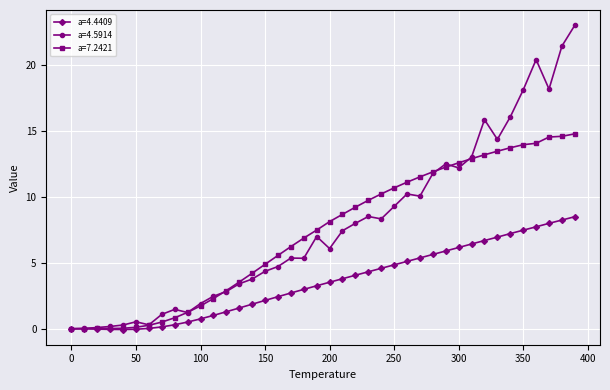

What is the sum of all a=4.4409 values?

141.1